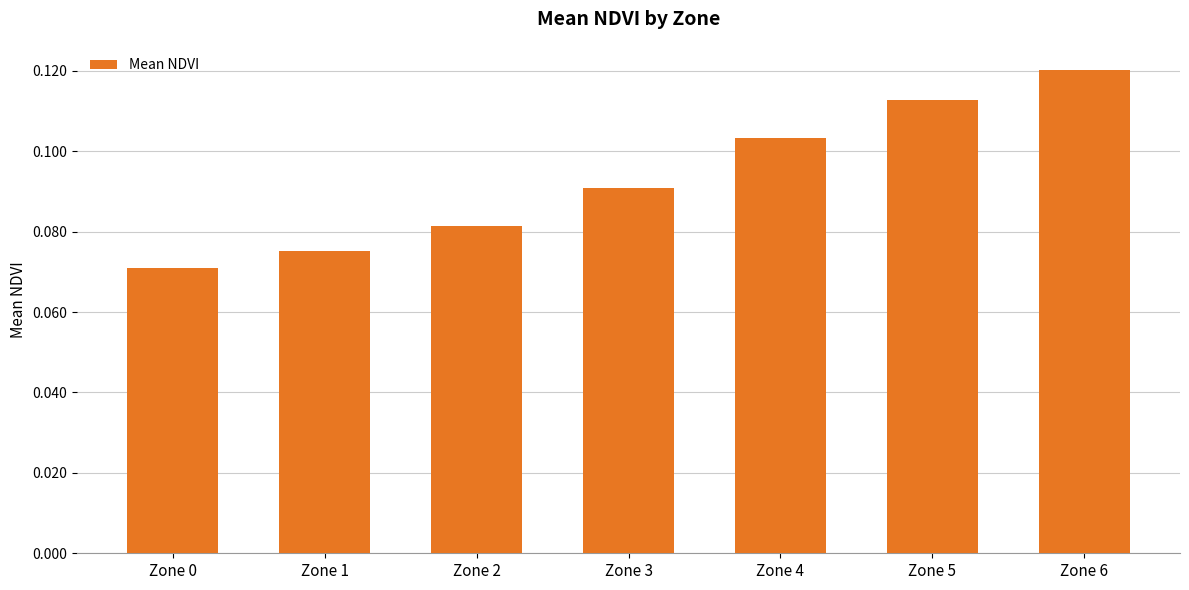

How many values are between 0 and 1?

7